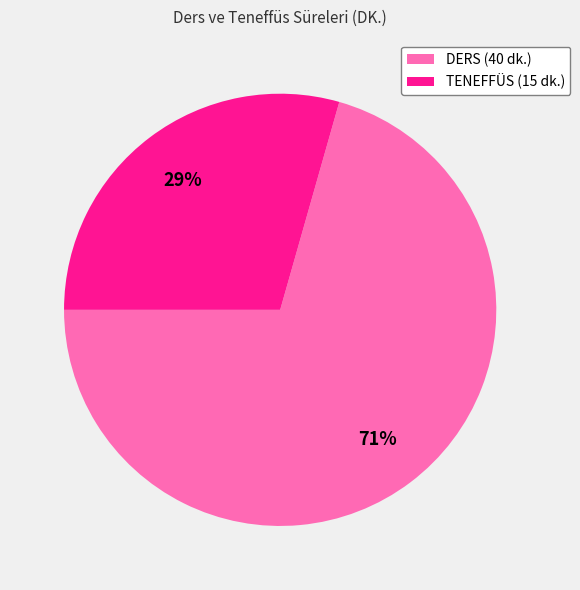

To the nearest percent, what is the average slice percentage?

50%